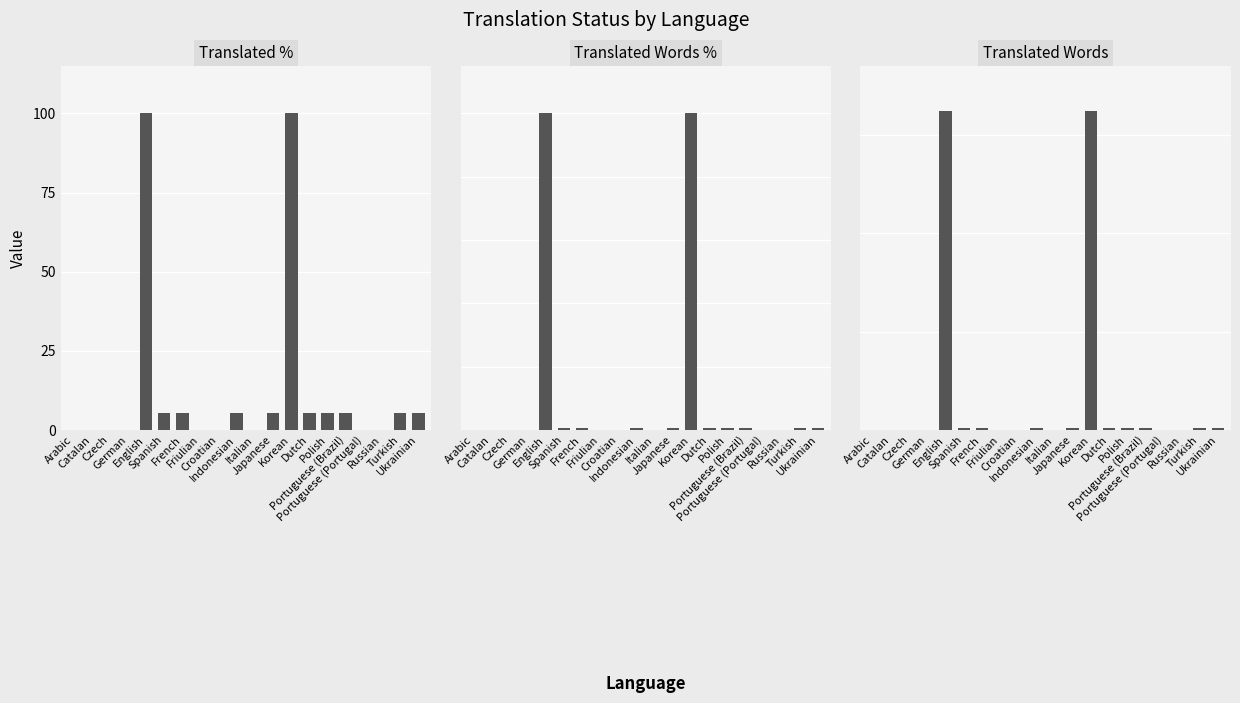

The value of Translated Words at Czech is -104.5. True or false?

False